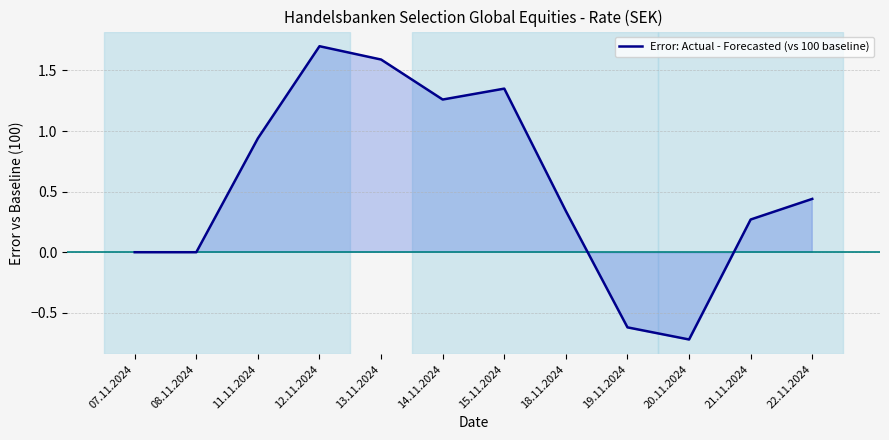

What is the minimum value shown in the chart?

-0.7